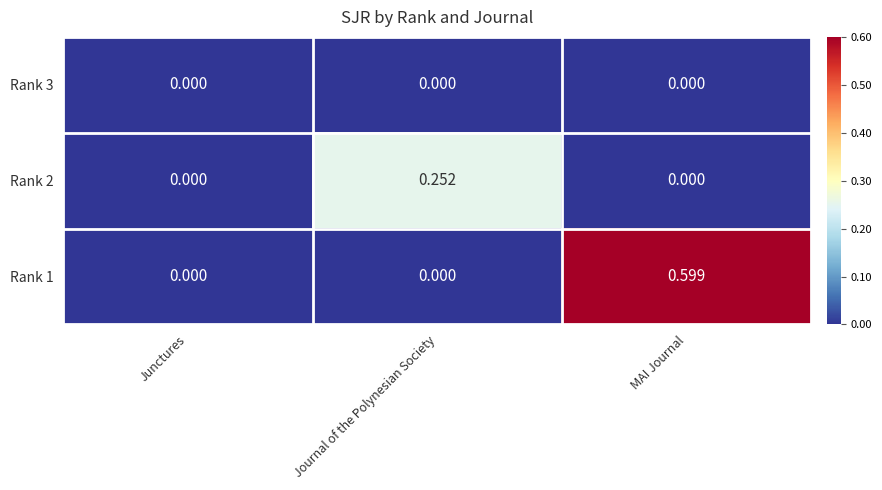

How many series are shown in this chart?

3